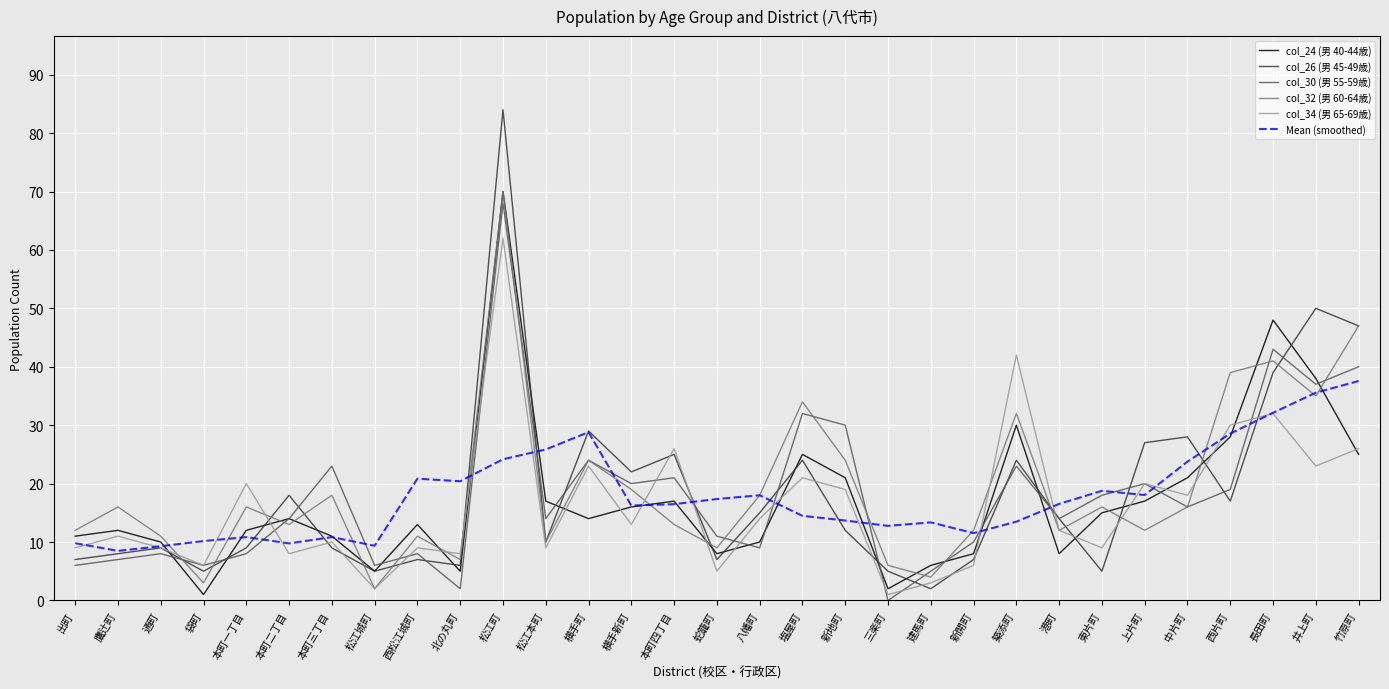

What is the sum of the col_26 (男 45-49歳) values at 本町二丁目 and 鷹辻町?

26.0